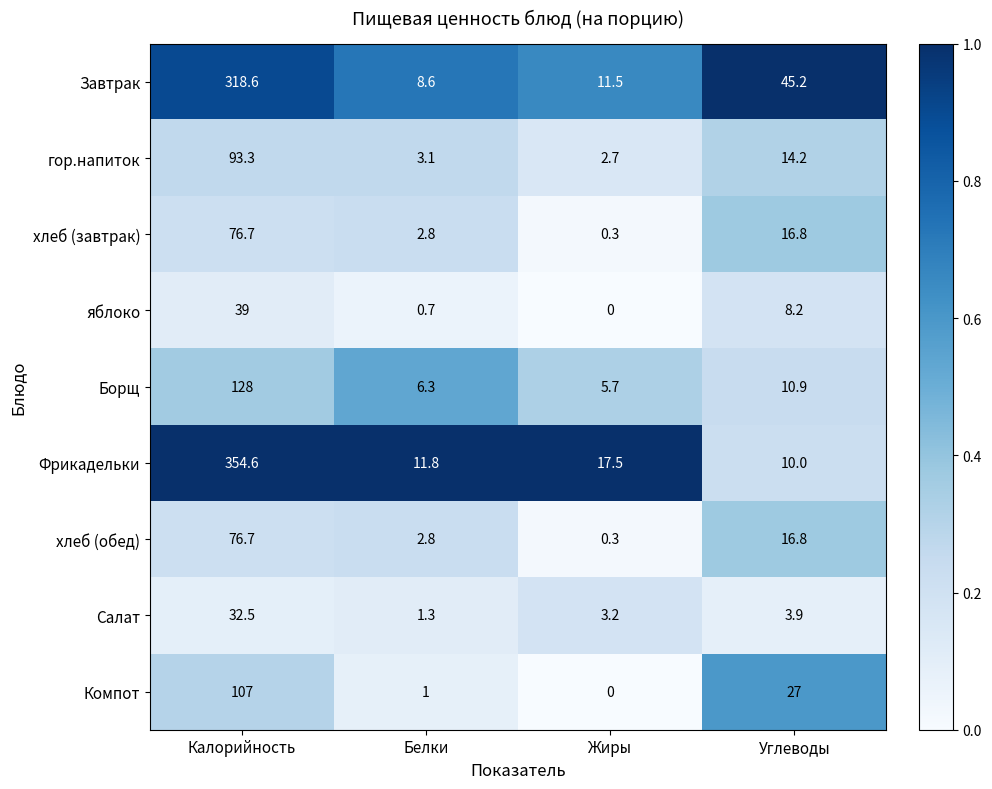

What is the spread (max minus min) of values at Калорийность?

322.1